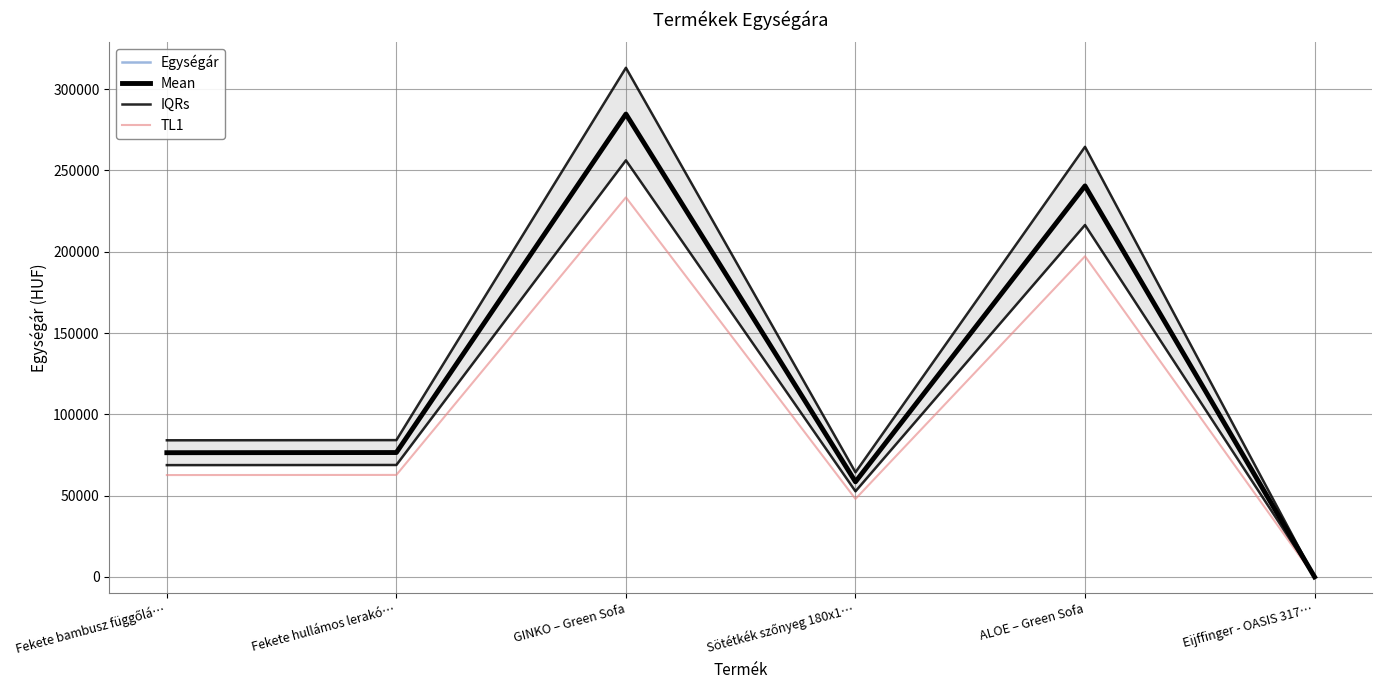

Count the number of data series in this chart.

4